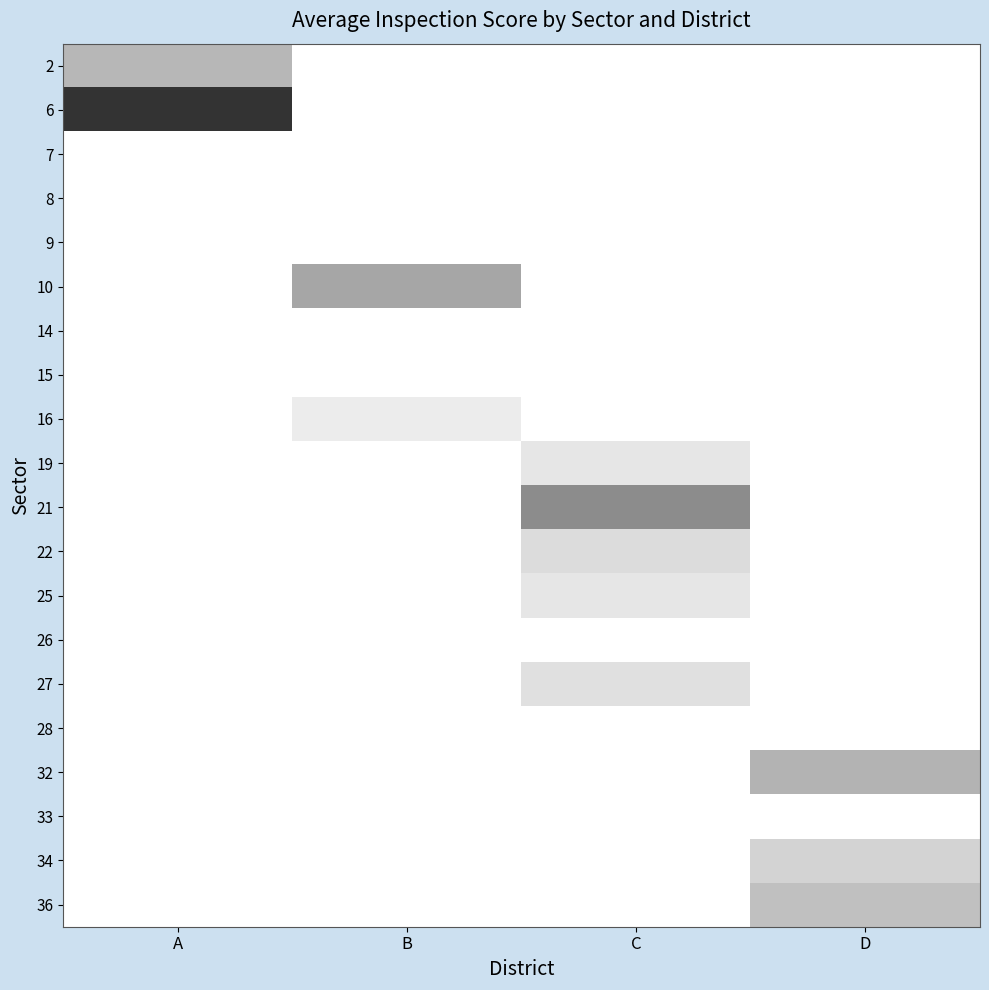

Reading right to left, transcribe all the data shown in this chart.

2: D=100.0	C=100.0	B=100.0	A=94.3
6: D=100.0	C=100.0	B=100.0	A=84.0
7: D=100.0	C=100.0	B=100.0	A=100.0
8: D=100.0	C=100.0	B=100.0	A=100.0
9: D=100.0	C=100.0	B=100.0	A=100.0
10: D=100.0	C=100.0	B=93.0	A=100.0
14: D=100.0	C=100.0	B=100.0	A=100.0
15: D=100.0	C=100.0	B=100.0	A=100.0
16: D=100.0	C=100.0	B=98.5	A=100.0
19: D=100.0	C=98.0	B=100.0	A=100.0
21: D=100.0	C=91.0	B=100.0	A=100.0
22: D=100.0	C=97.2	B=100.0	A=100.0
25: D=100.0	C=98.0	B=100.0	A=100.0
26: D=100.0	C=100.0	B=100.0	A=100.0
27: D=100.0	C=97.5	B=100.0	A=100.0
28: D=100.0	C=100.0	B=100.0	A=100.0
32: D=94.0	C=100.0	B=100.0	A=100.0
33: D=100.0	C=100.0	B=100.0	A=100.0
34: D=96.5	C=100.0	B=100.0	A=100.0
36: D=95.0	C=100.0	B=100.0	A=100.0